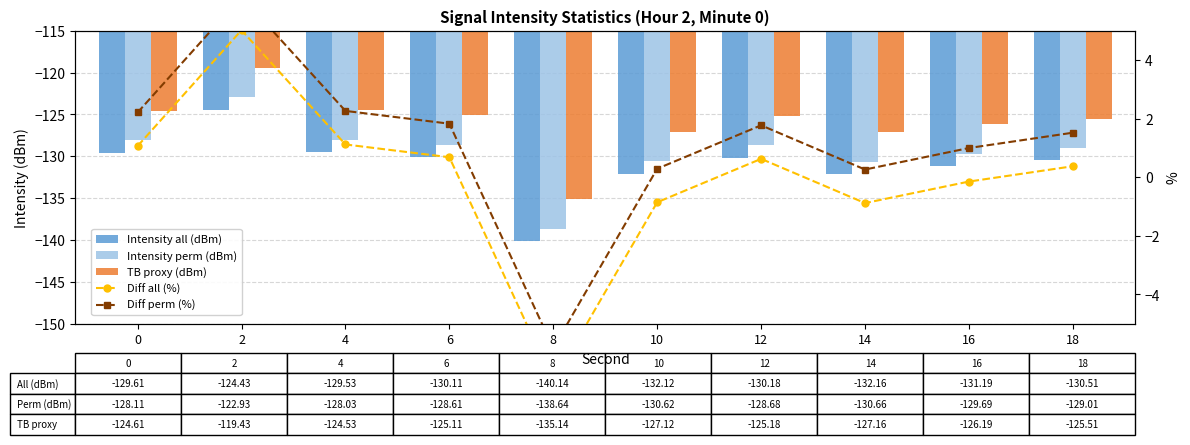

Rank the categories by Intensity all (dBm) value from highest to lowest.

2, 4, 0, 6, 12, 18, 16, 10, 14, 8